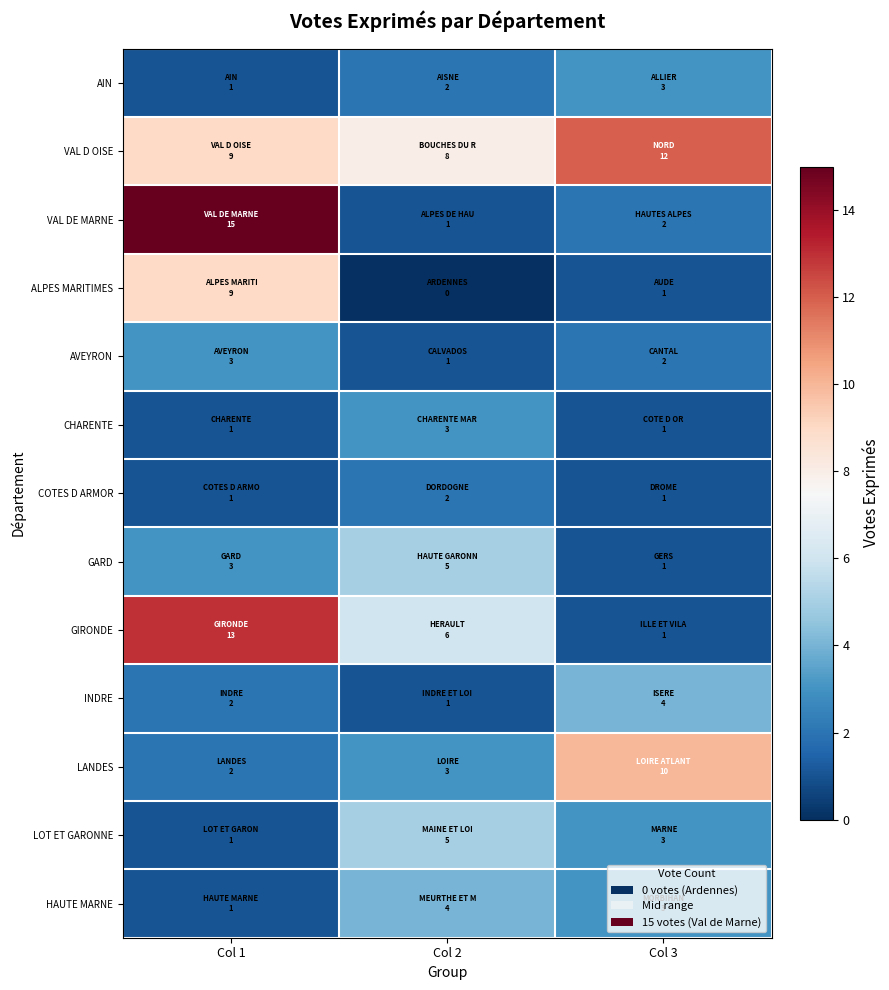

At how many categories does at least one series exceed 6?

3